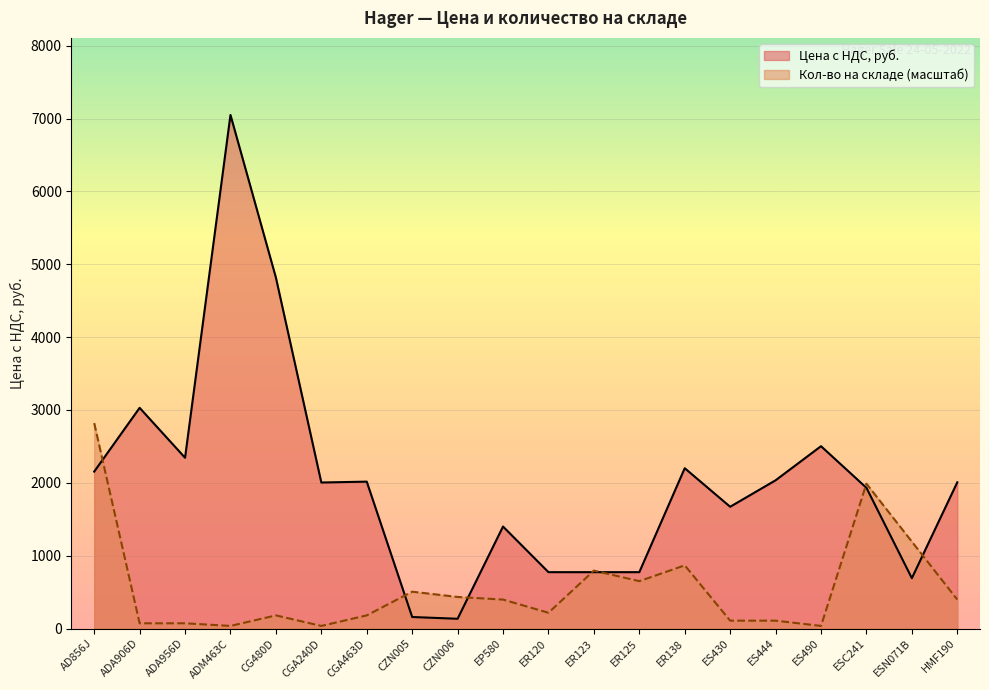

How many interior local valleys does the Цена по распродаже с НДС series have?

6